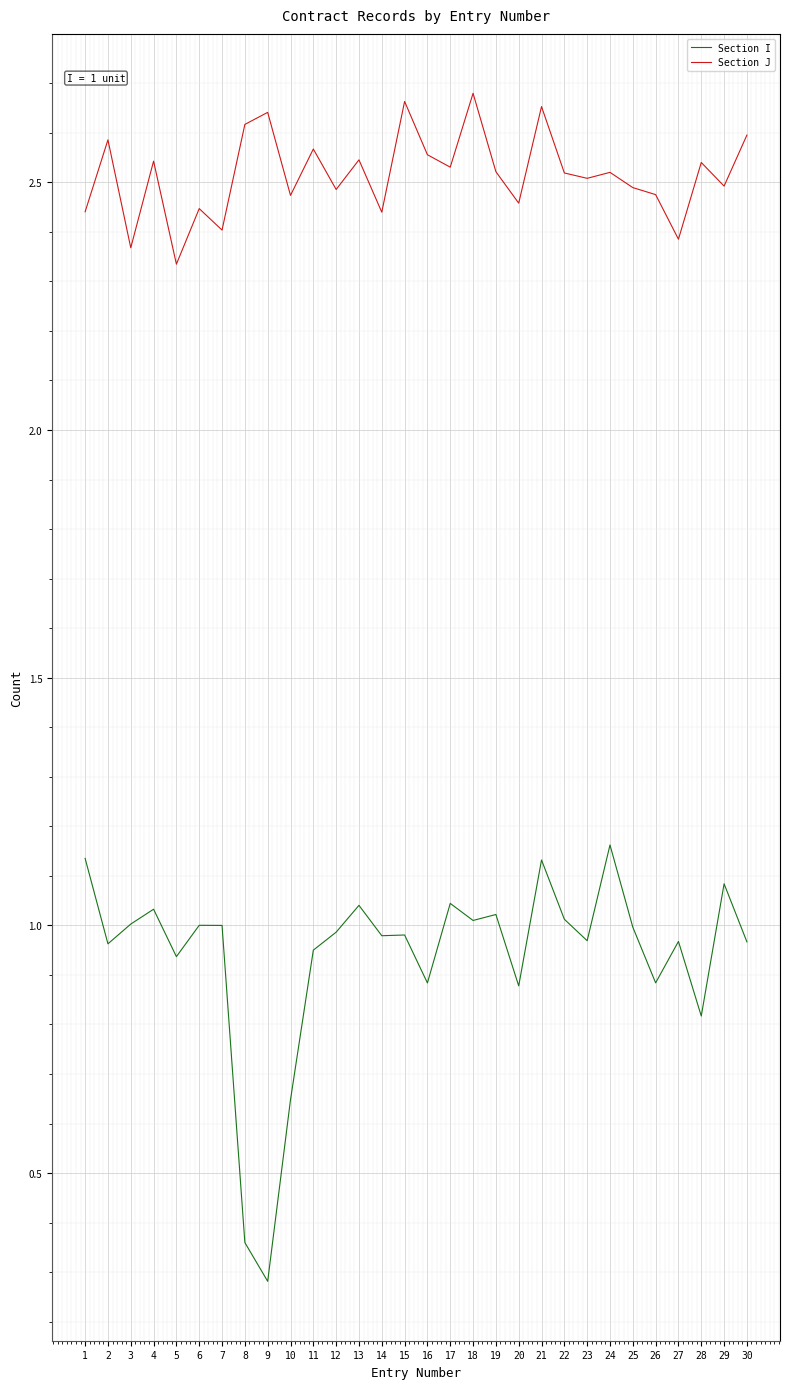

Is the value of Section I at 5 greater than the value of Section J at 5?

No